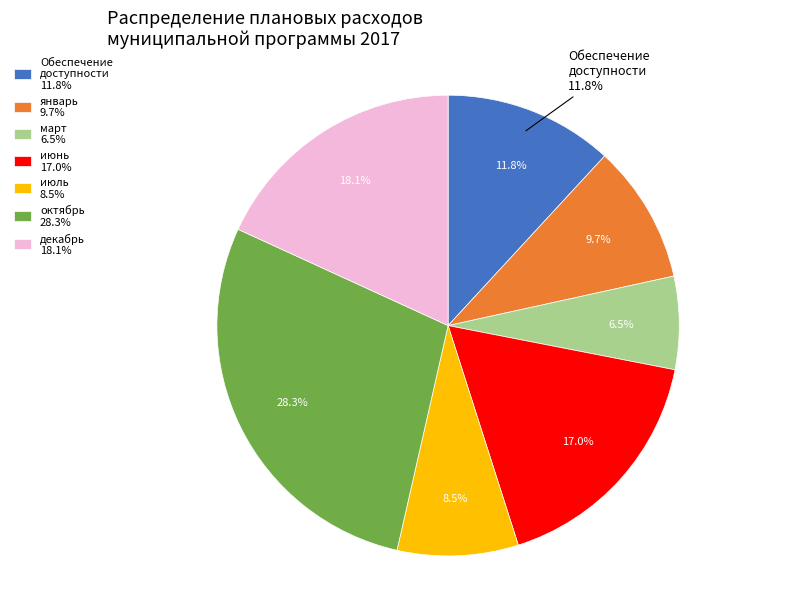

True or false: март accounts for 7% of the total.

True